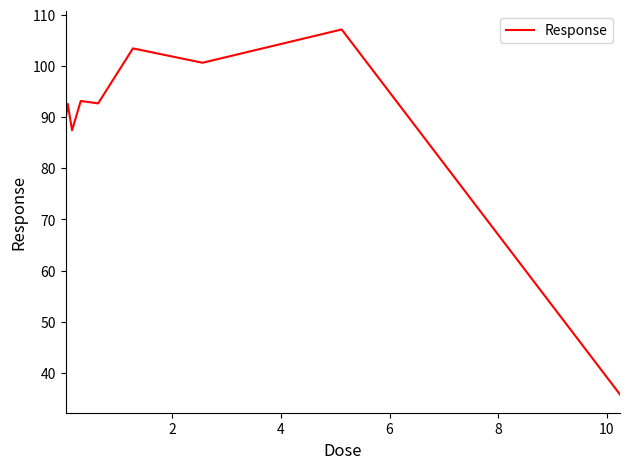

What is the maximum value shown in the chart?

107.1